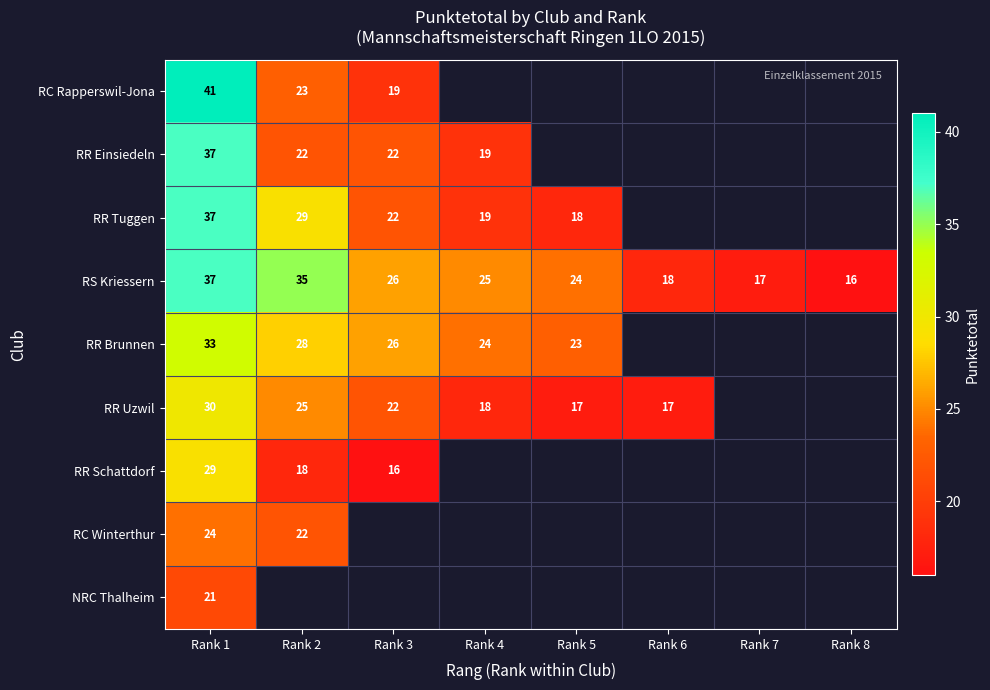

Is the value of RC Winterthur at Rank 1 greater than the value of RR Uzwil at Rank 6?

Yes